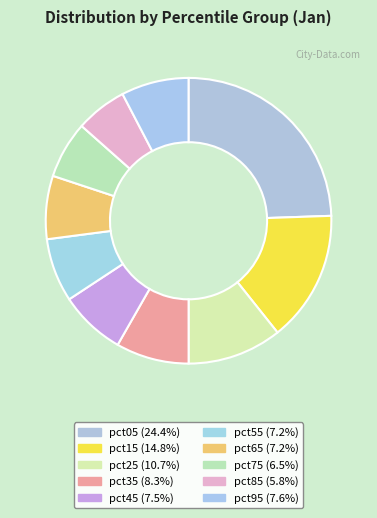

Which category has the biggest portion of the pie?

pct05